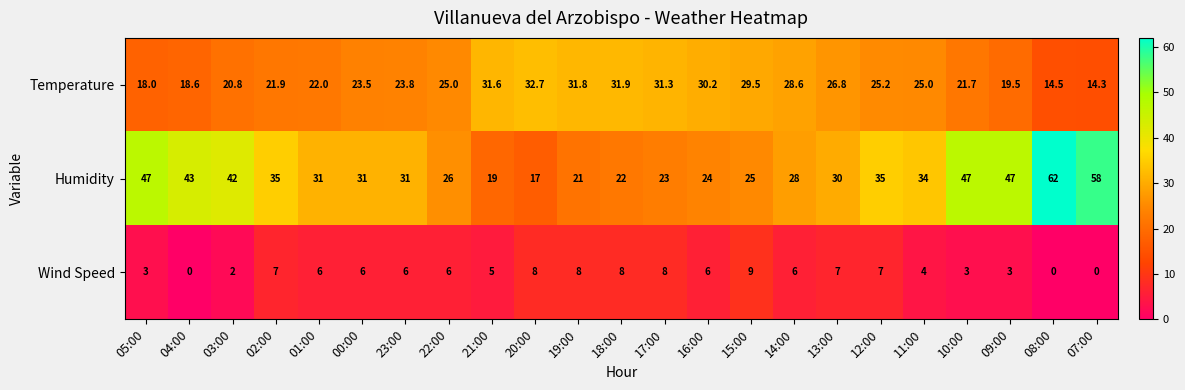

At 15:00, list the series in order from smallest to largest.

Wind Speed, Humidity, Temperature